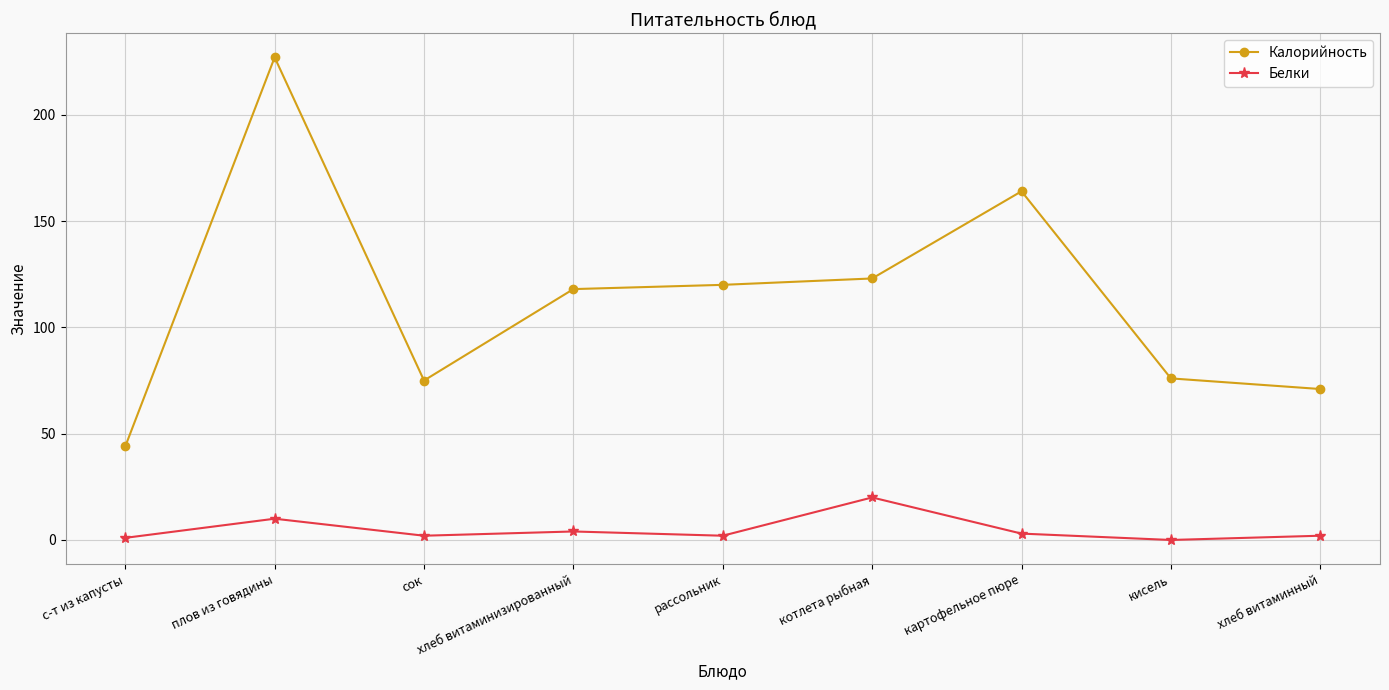

What is the maximum value for Белки?

20